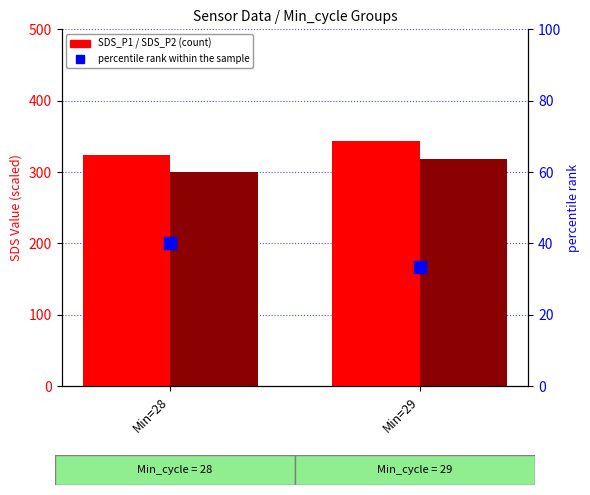

What is the approximate value of SDS_P1 at Min=28?

324.0